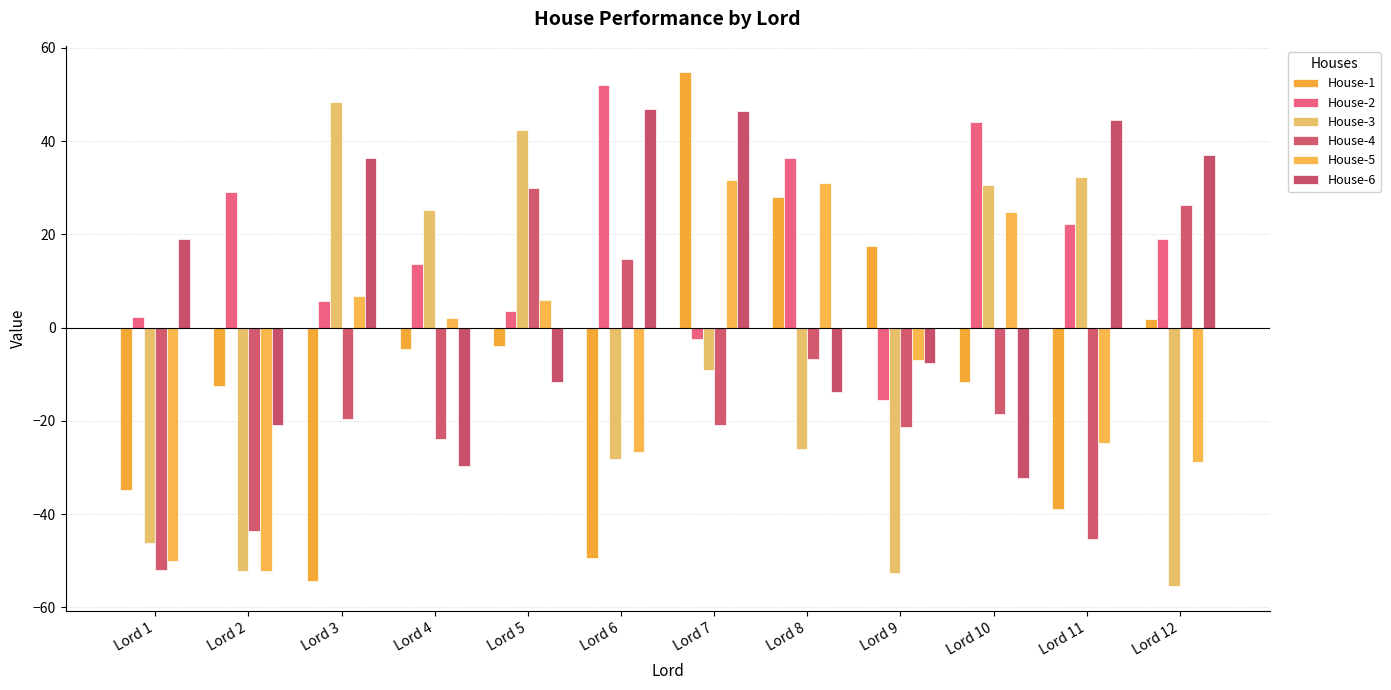

At Lord 12, list the series in order from smallest to largest.

House-3, House-5, House-1, House-2, House-4, House-6